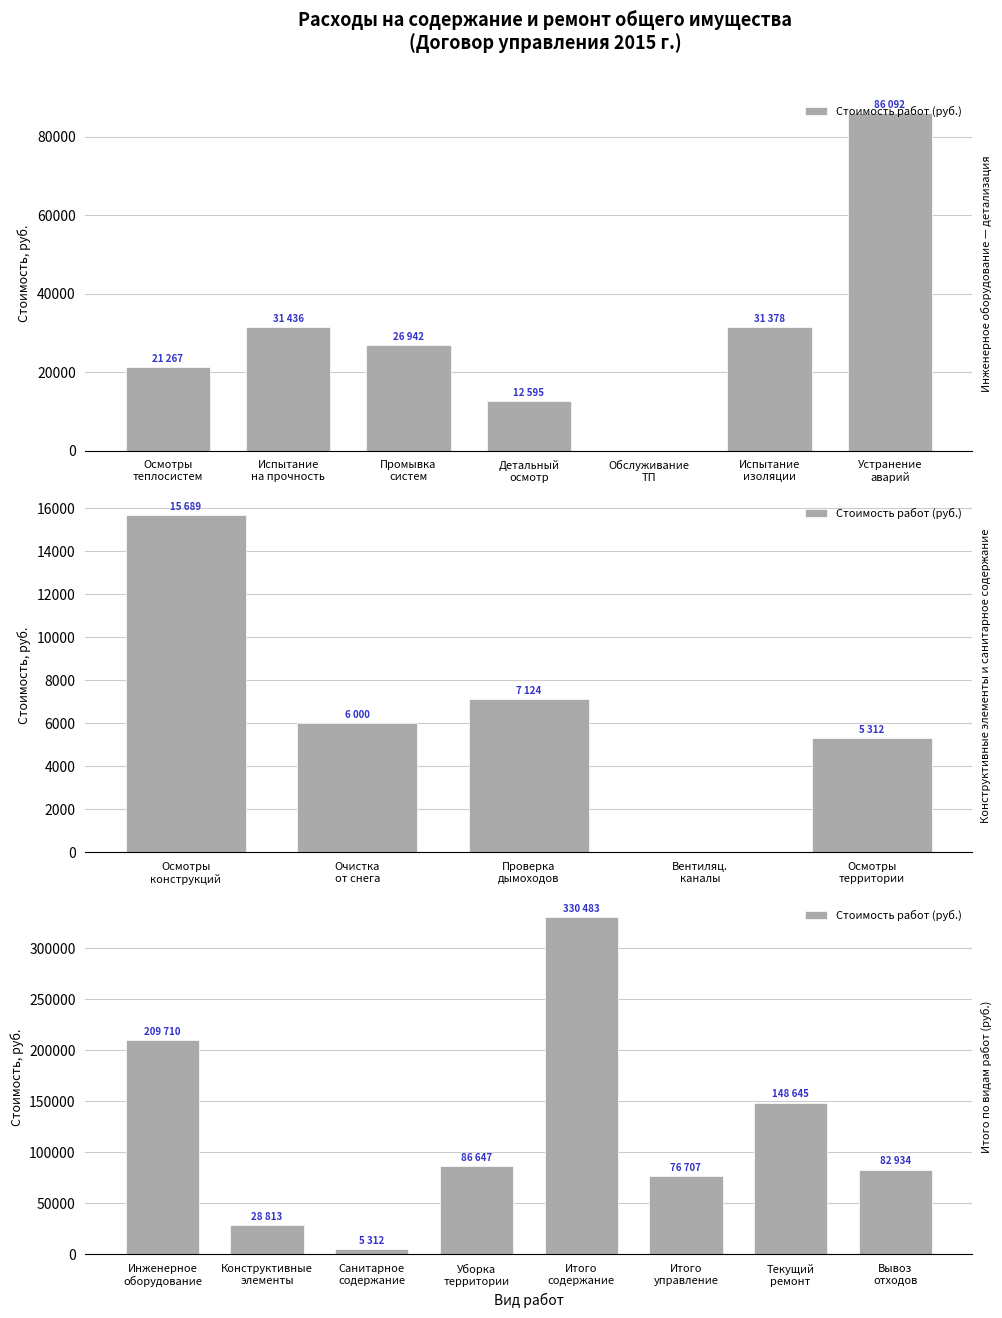

Reading right to left, what are all the values shown in this chart?

82933.7	148645.2	76706.5	330482.5	86646.6	5312.1	28813.4	209710.4